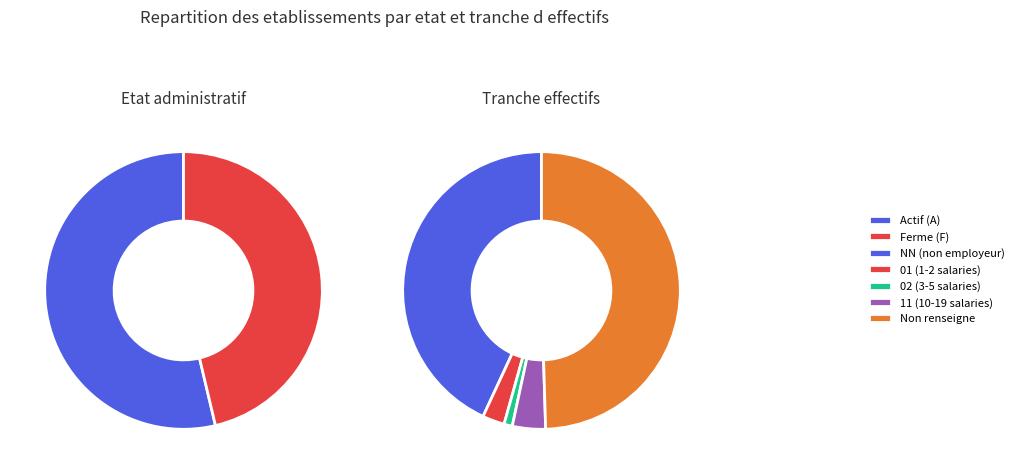

To the nearest percent, what is the difference between the 02 and 11 slice percentages?

3%